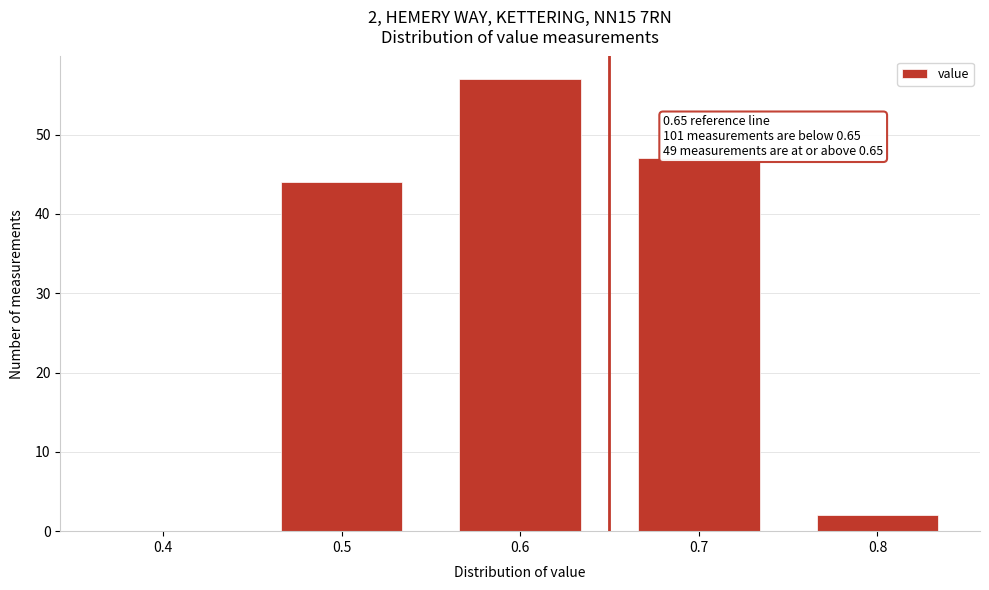

Which range on the x-axis has the tallest bar?

0.55 to 0.65